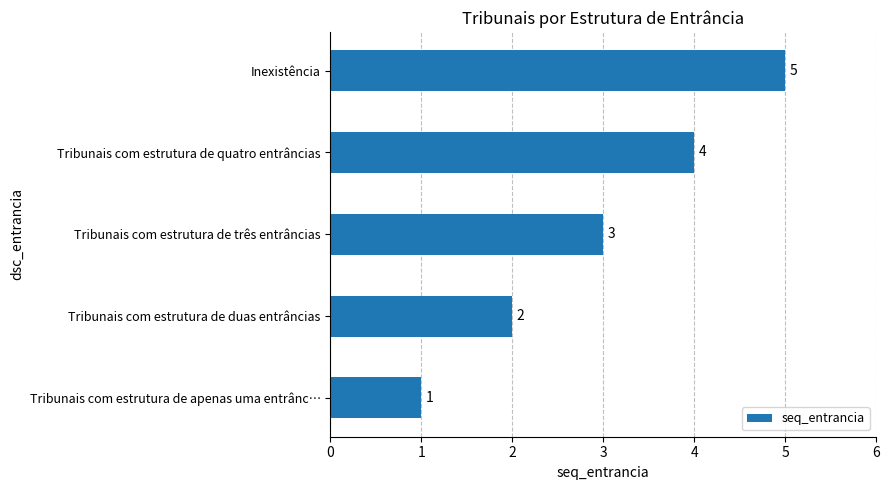

Count the values in the range 2 to 4.

3